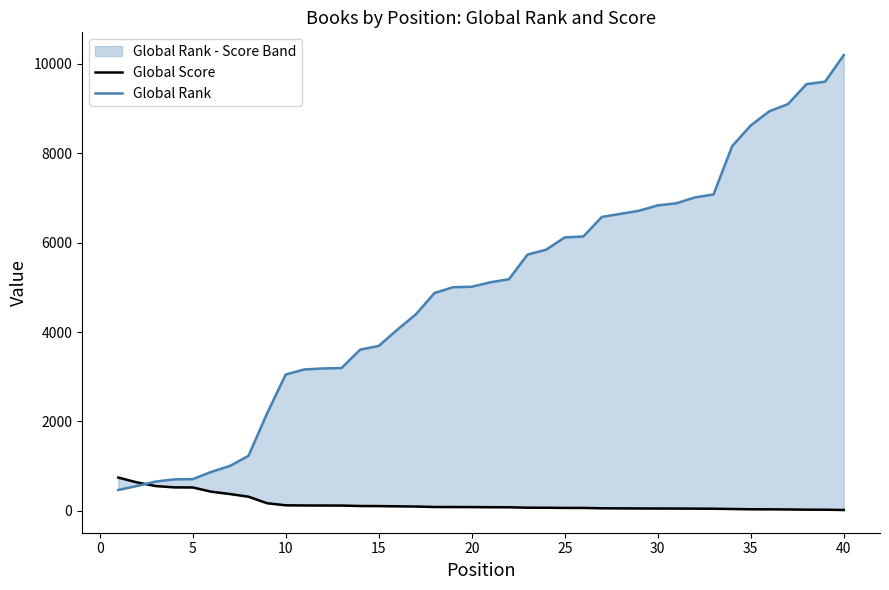

Is this an area chart (filled region under the line)?

No